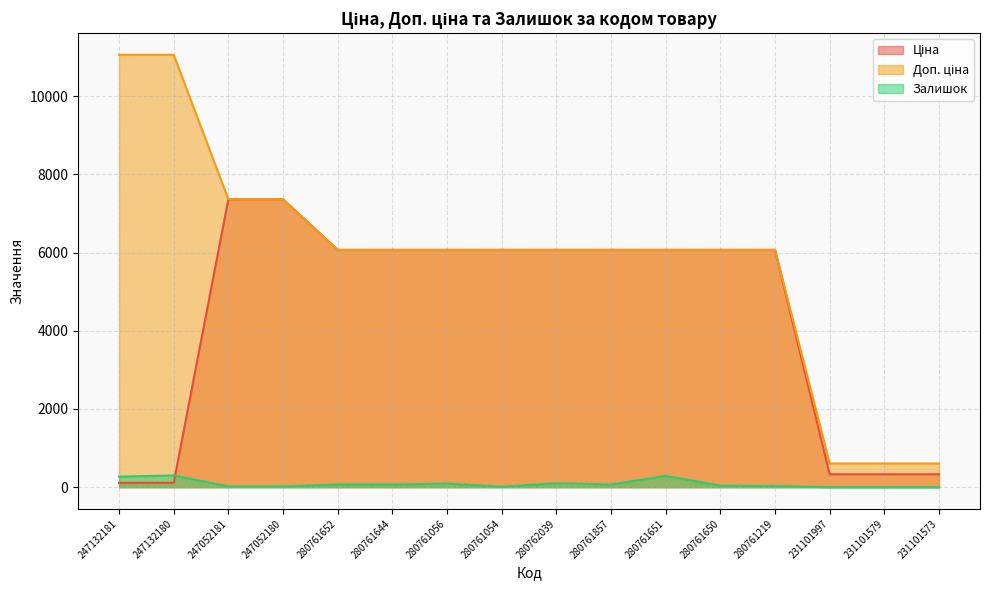

List the series in order of their peak value, highest first.

Доп. ціна, Ціна, Залишок